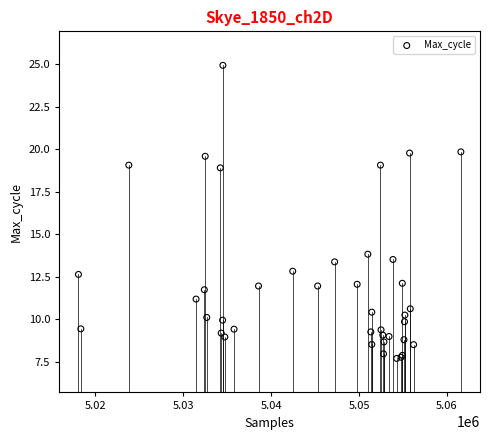

What Y value in the scatter plot is closest to 16?

13.8